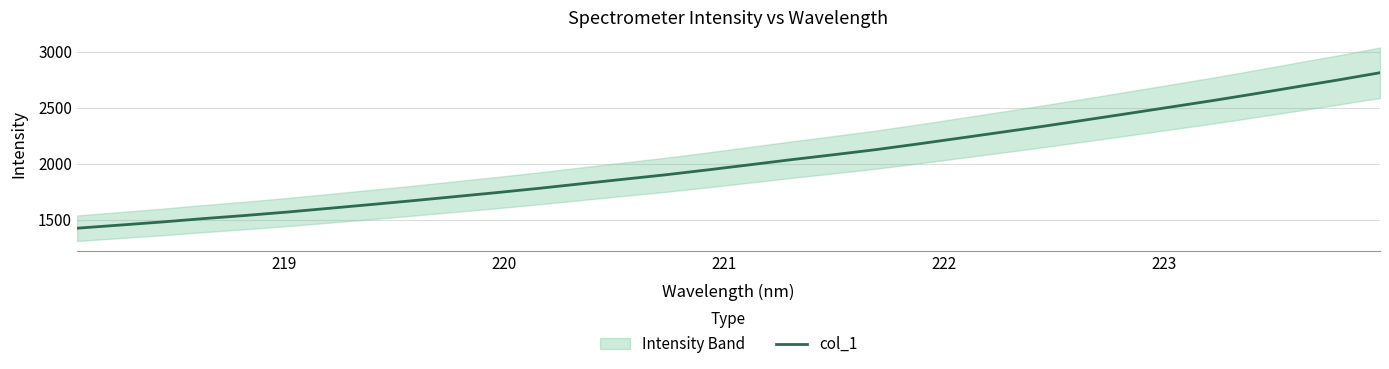

True or false: there are more than 2 points higher than both neighbors.

False